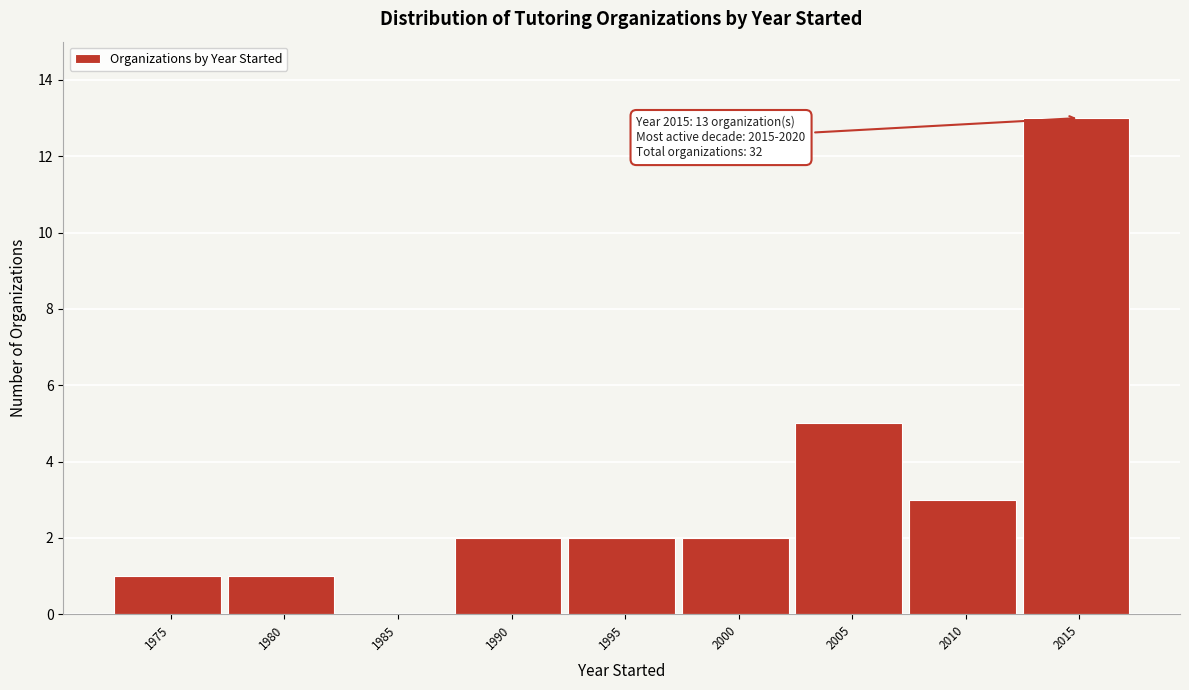

Reading right to left, extract all data points from this chart.

2015=13	2010=3	2005=5	2000=2	1995=2	1990=2	1985=0	1980=1	1975=1